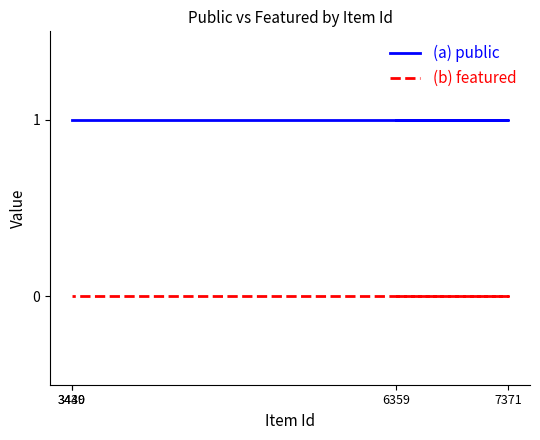

Which series has the largest total across all categories?

(a) public